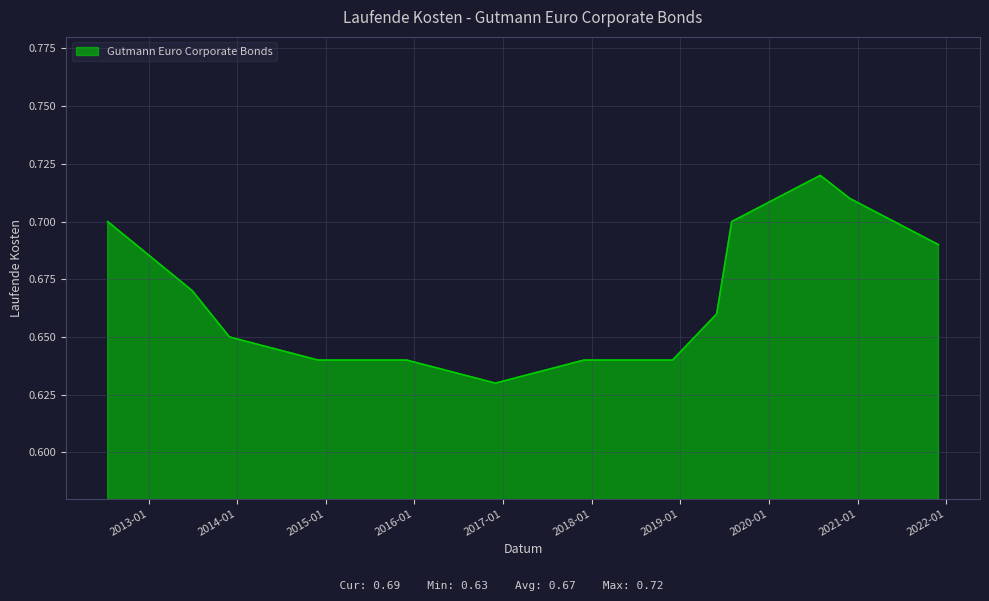

Does the chart display data point markers on the line(s)?

No